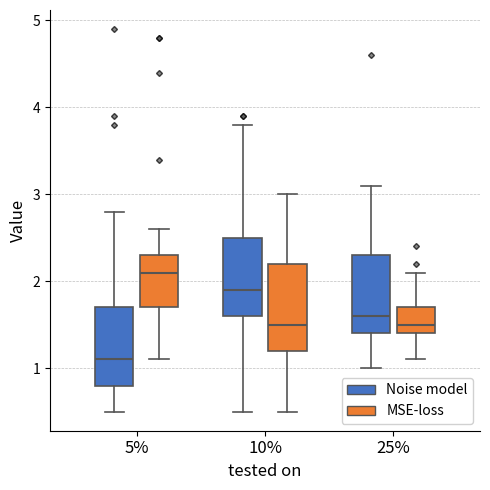

Reading left to right, transcribe this box plot: for each box, give where its median line is, the range the box spans, and where its two whiskers end, as read against the y-axis. The values are not printed on the chart, so give them approximately, as read against the axis.

5% (Noise model): median 1.1, box 0.8 to 1.7, whiskers 0.5 to 2.8
5% (MSE-loss): median 2.1, box 1.7 to 2.3, whiskers 1.1 to 2.6
10% (Noise model): median 1.9, box 1.6 to 2.5, whiskers 0.5 to 3.8
10% (MSE-loss): median 1.5, box 1.2 to 2.2, whiskers 0.5 to 3.0
25% (Noise model): median 1.6, box 1.4 to 2.3, whiskers 1.0 to 3.1
25% (MSE-loss): median 1.5, box 1.4 to 1.7, whiskers 1.1 to 2.1